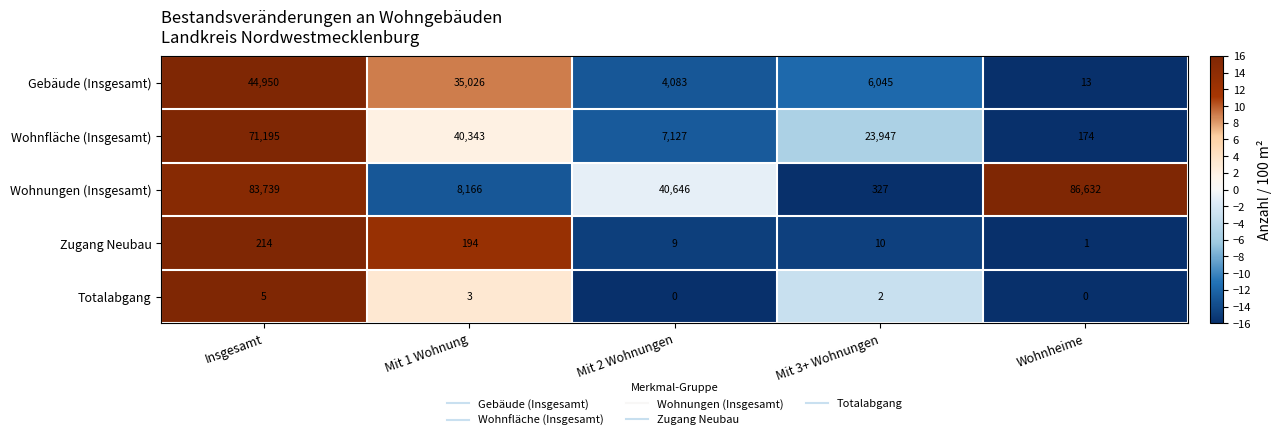

Where is Wohnungen (Insgesamt) nearest to the value 43479?

Mit 2 Wohnungen